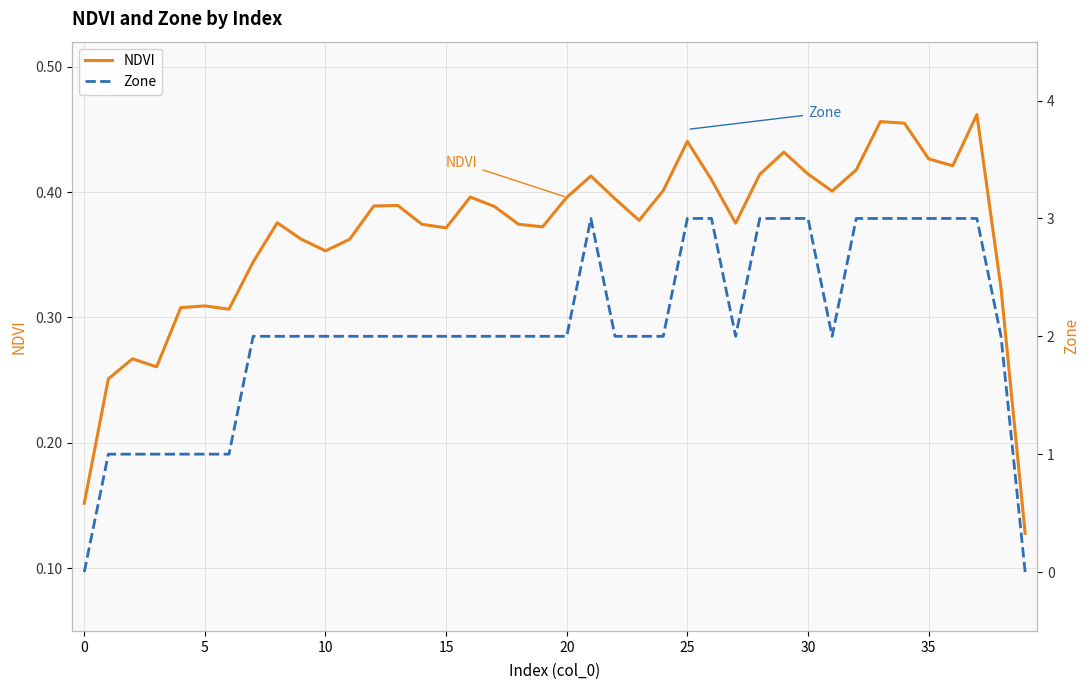

At how many categories does at least one series exceed 0?

40